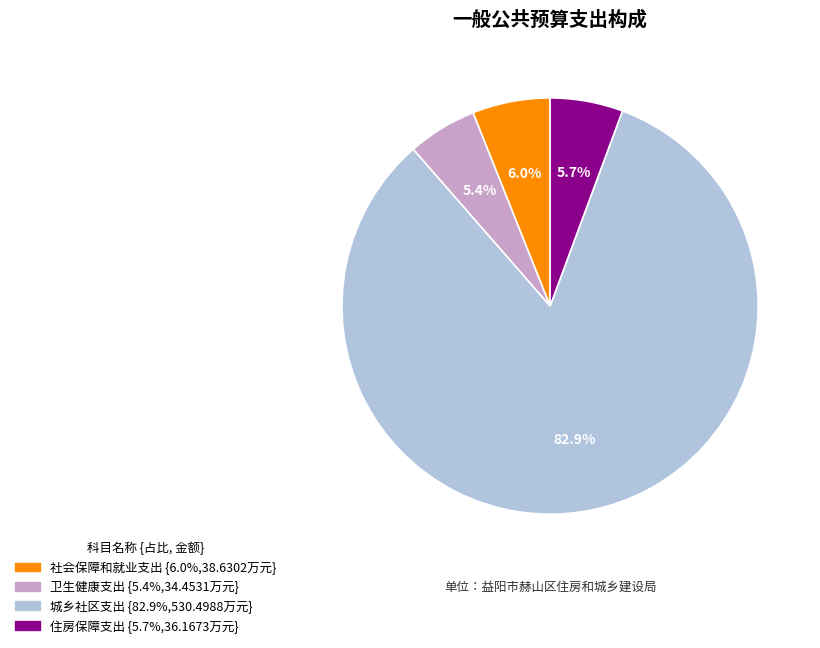

What percentage is the 卫生健康支出 slice, to the nearest percent?

5%